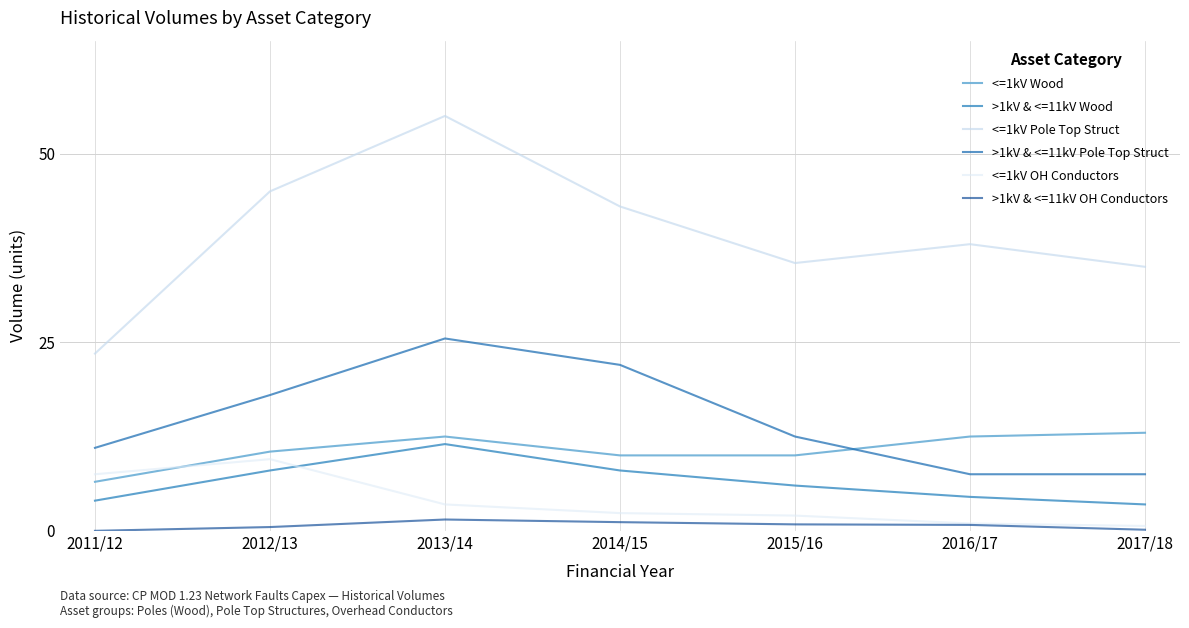

What position from the left is 2012/13?

2